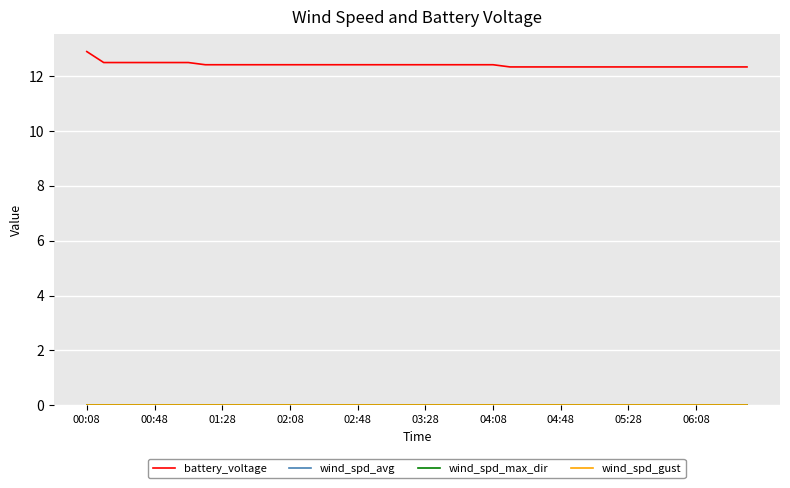

True or false: wind_spd_max_dir has more than 1 points higher than both neighbors.

False